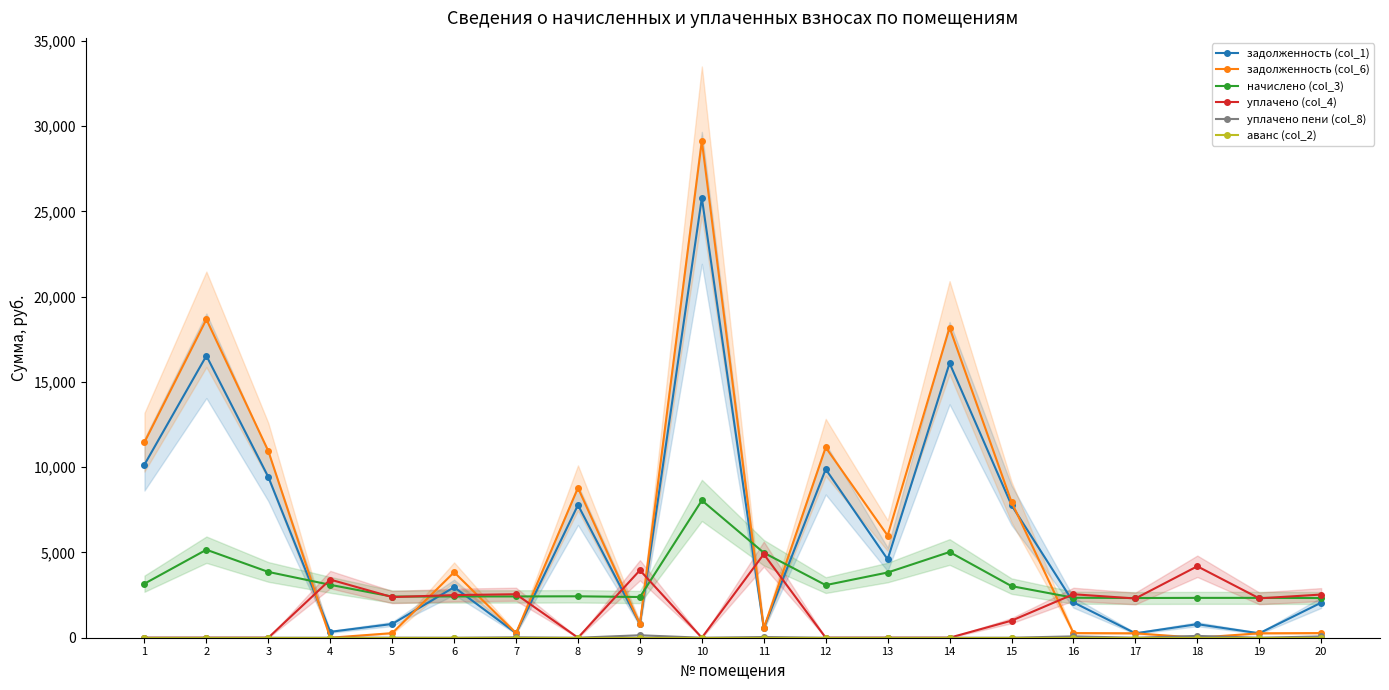

What is the maximum value shown in the chart?

29132.6